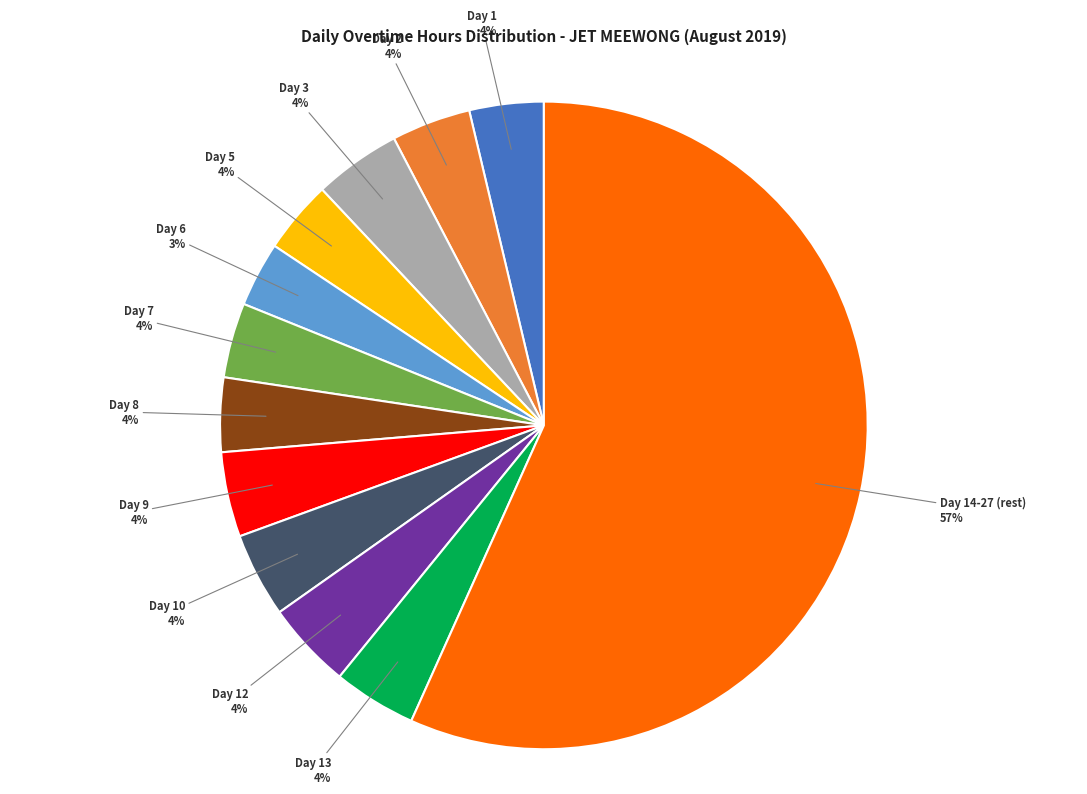

How many segments does this pie chart have?

12